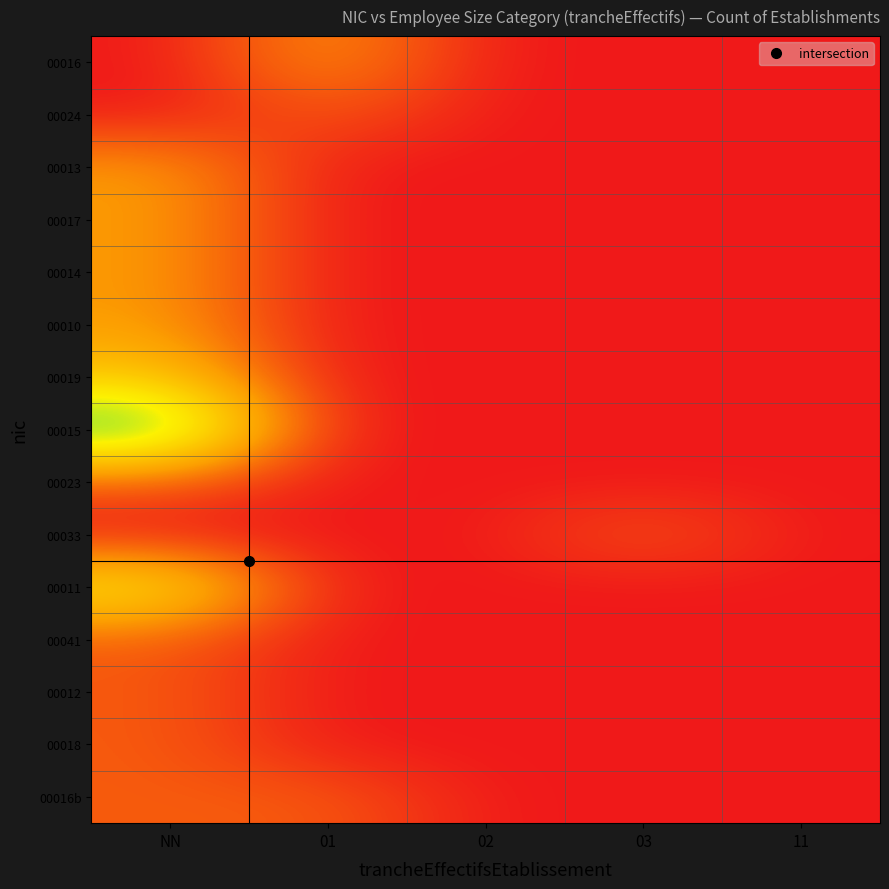

Is it true that 00023 equals -1 at 03?

False